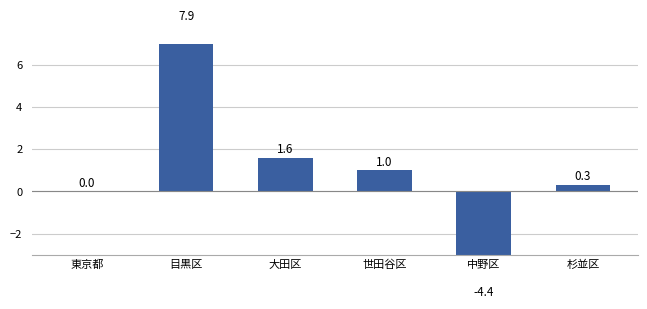

What is the difference between the values at 杉並区 and 中野区?

4.7